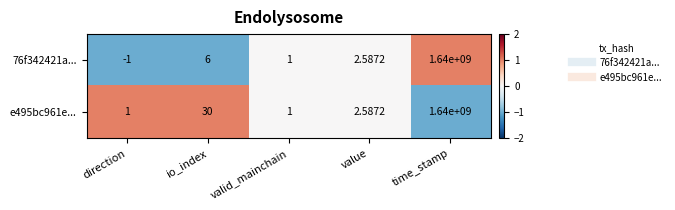

Which category has the highest value in the e495bc961e... series?

time_stamp